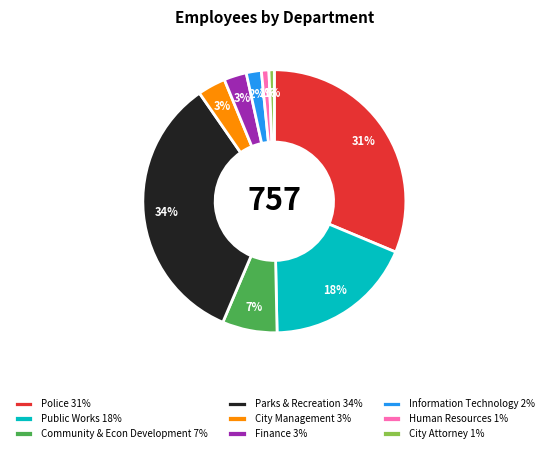

To the nearest percent, what portion does City Management represent?

3%